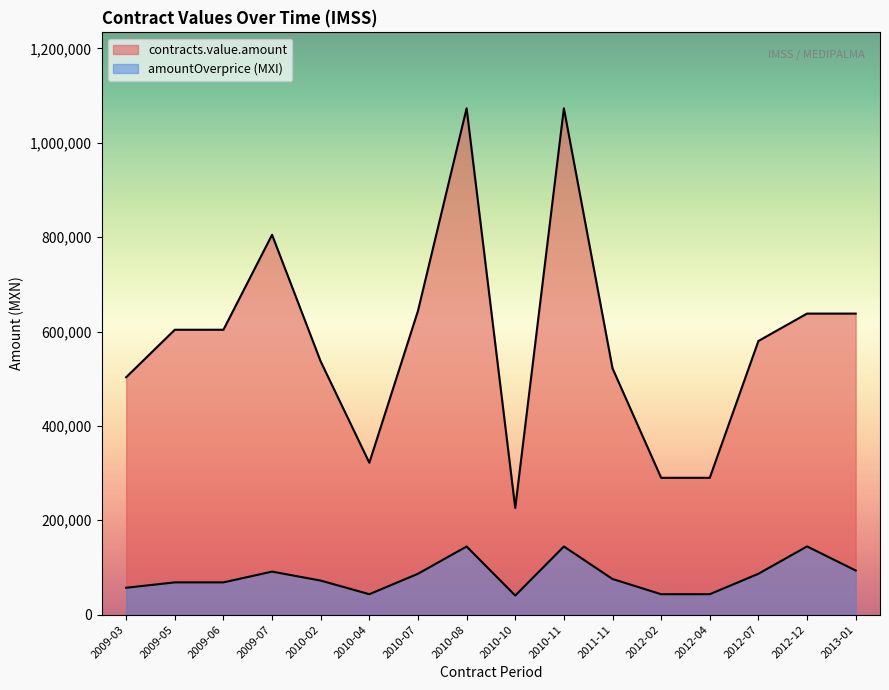

What is the average value of the amountOverprice series?

81484.1